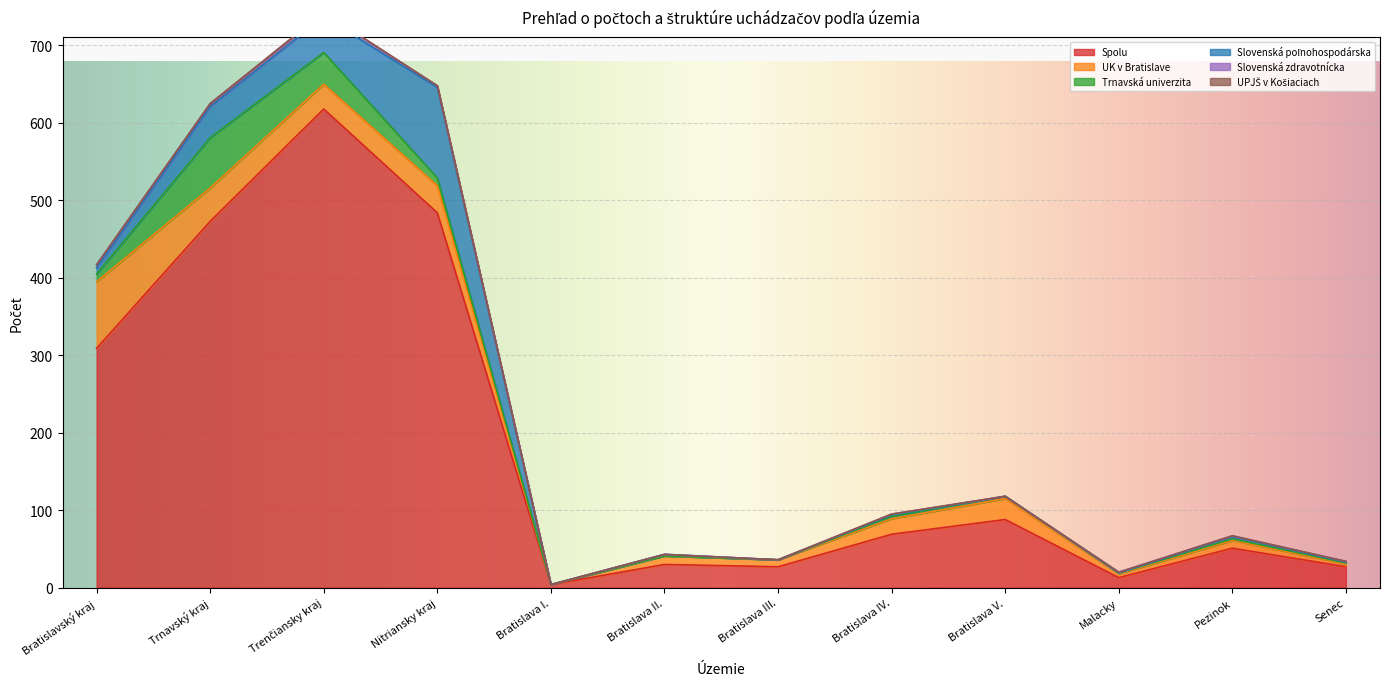

Reading left to right, extract all data points from this chart.

Spolu: Bratislavský kraj=309	Trnavský kraj=473	Trenčiansky kraj=618	Nitriansky kraj=484	Bratislava I.=4	Bratislava II.=30	Bratislava III.=27	Bratislava IV.=69	Bratislava V.=88	Malacky=13	Pezinok=51	Senec=27
UK v Bratislave: Bratislavský kraj=86	Trnavský kraj=43	Trenčiansky kraj=32	Nitriansky kraj=35	Bratislava I.=0	Bratislava II.=11	Bratislava III.=9	Bratislava IV.=20	Bratislava V.=27	Malacky=5	Pezinok=10	Senec=4
Trnavská univerzita: Bratislavský kraj=10	Trnavský kraj=65	Trenčiansky kraj=41	Nitriansky kraj=10	Bratislava I.=0	Bratislava II.=0	Bratislava III.=0	Bratislava IV.=3	Bratislava V.=3	Malacky=1	Pezinok=2	Senec=1
Slovenská poľnohospodárska: Bratislavský kraj=8	Trnavský kraj=40	Trenčiansky kraj=46	Nitriansky kraj=117	Bratislava I.=0	Bratislava II.=2	Bratislava III.=0	Bratislava IV.=2	Bratislava V.=0	Malacky=0	Pezinok=3	Senec=1
Slovenská zdravotnícka: Bratislavský kraj=4	Trnavský kraj=4	Trenčiansky kraj=5	Nitriansky kraj=2	Bratislava I.=0	Bratislava II.=0	Bratislava III.=0	Bratislava IV.=1	Bratislava V.=0	Malacky=1	Pezinok=1	Senec=1
UPJŠ v Košiaciach: Bratislavský kraj=0	Trnavský kraj=0	Trenčiansky kraj=1	Nitriansky kraj=0	Bratislava I.=0	Bratislava II.=0	Bratislava III.=0	Bratislava IV.=0	Bratislava V.=0	Malacky=0	Pezinok=0	Senec=0